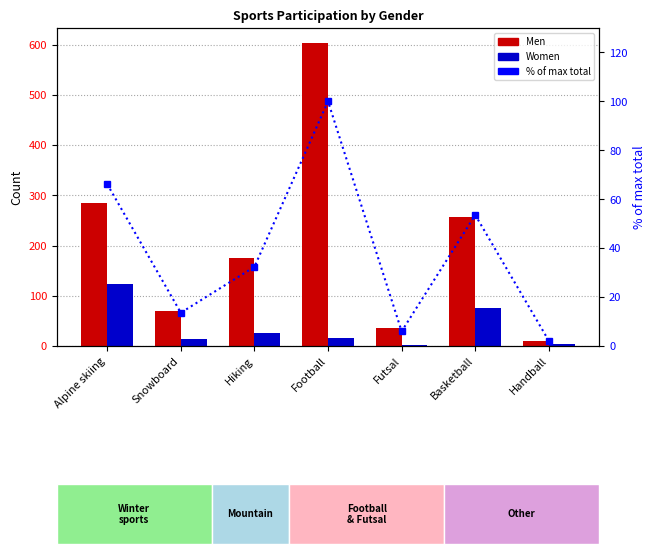

What is the difference between the maximum and second lowest values in the Women series?

121.0